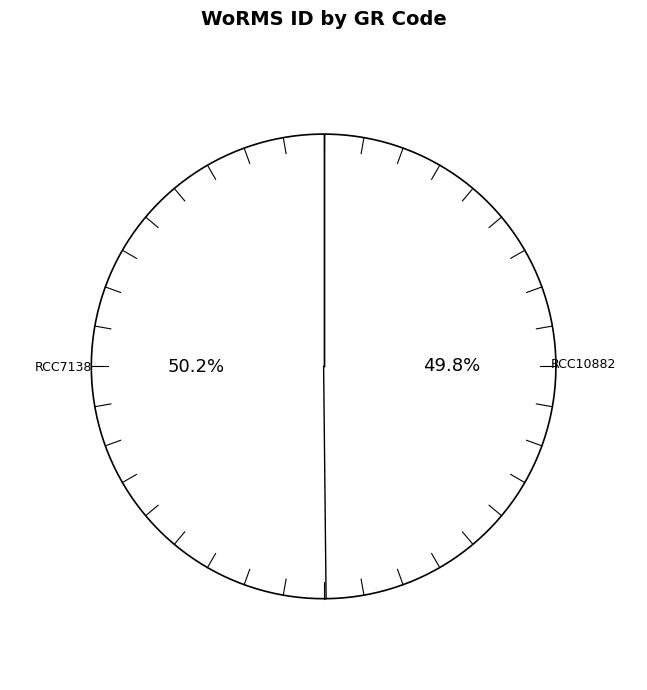

What is the total percentage of RCC10882 and RCC7138?

100.0%